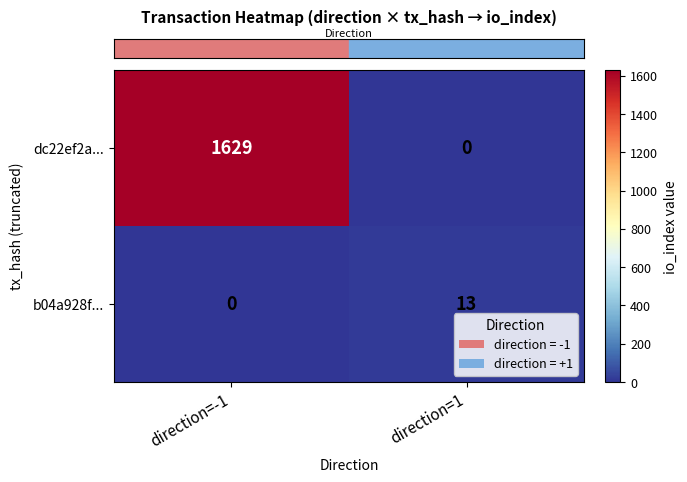

Reading left to right, list all the values displayed in this chart.

dc22ef2a...: 1629	0
b04a928f...: 0	13